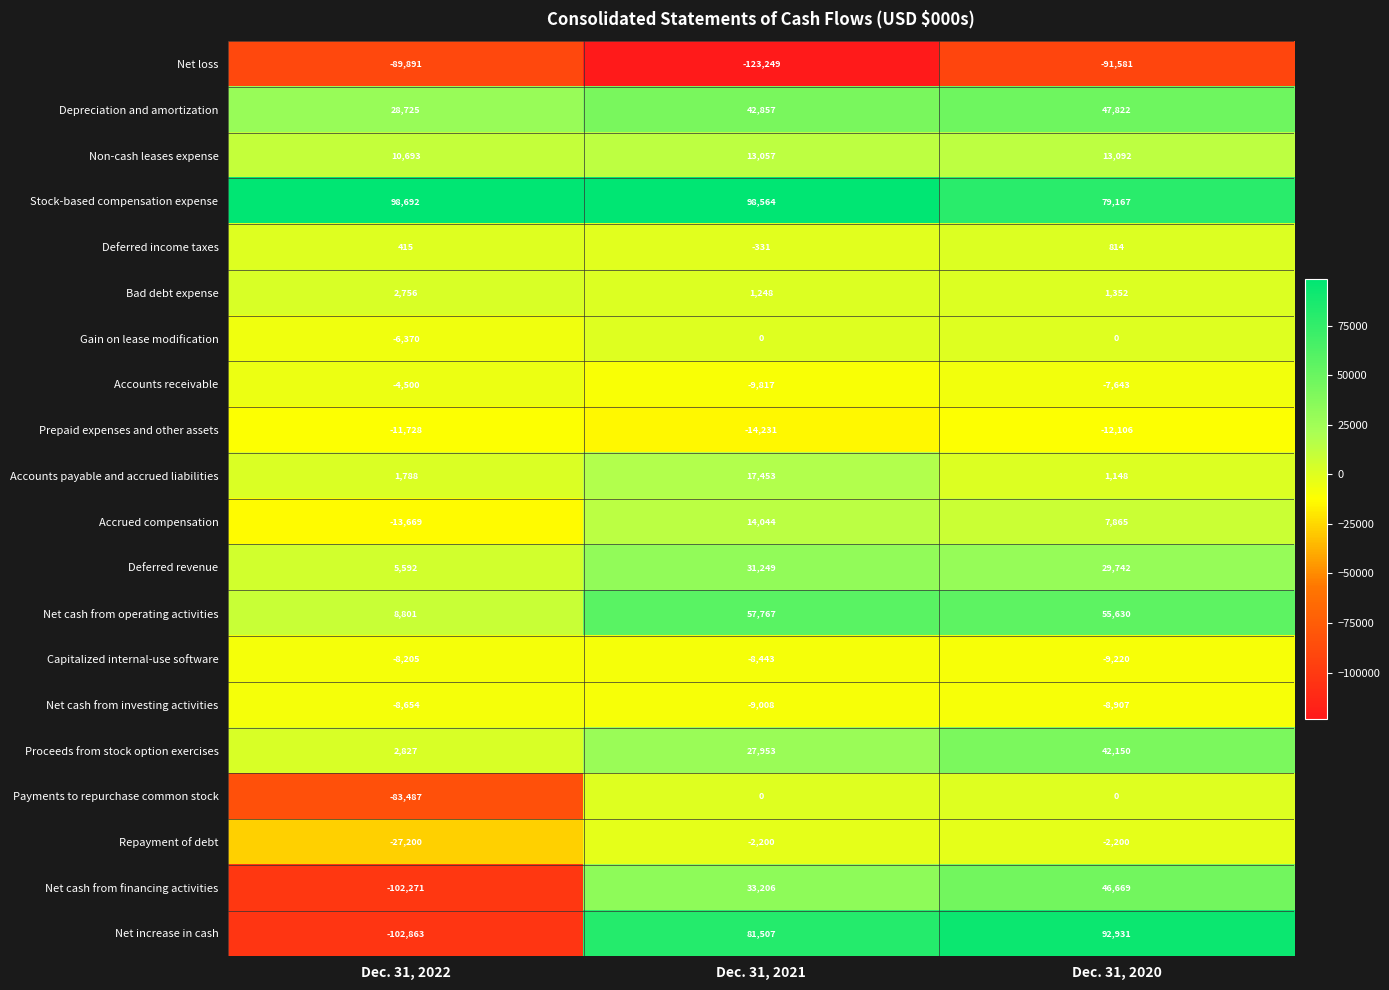

Which series has the widest spread of values?

Net increase in cash